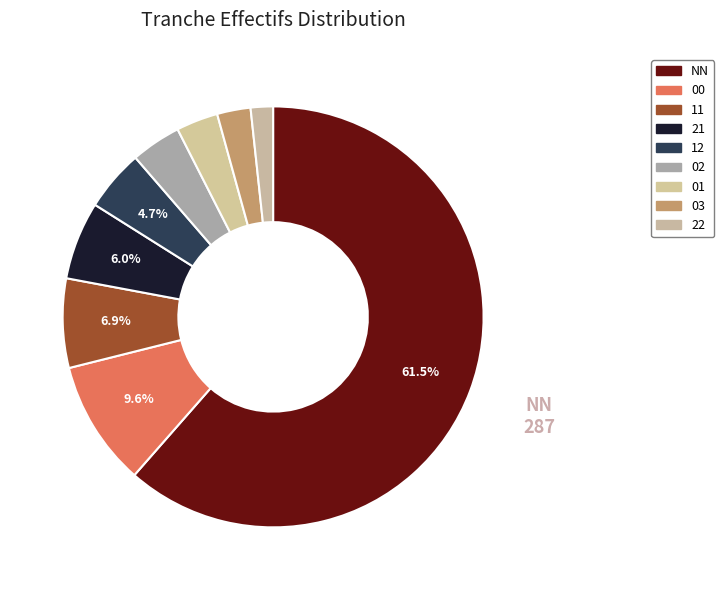

True or false: 12 accounts for 5% of the total.

True